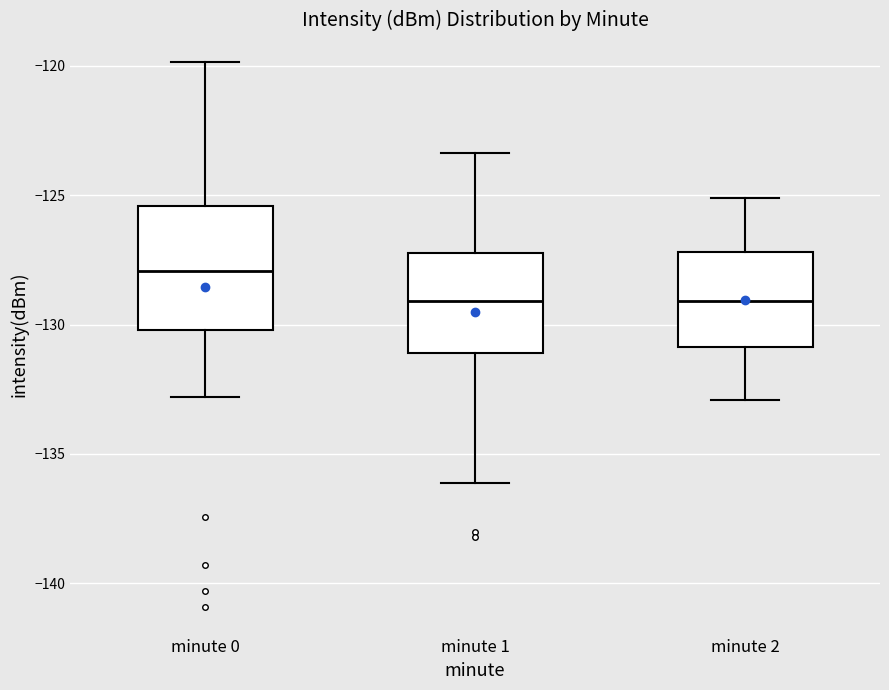

Which box is the tallest, from its lower edge to its upper edge?

minute 0